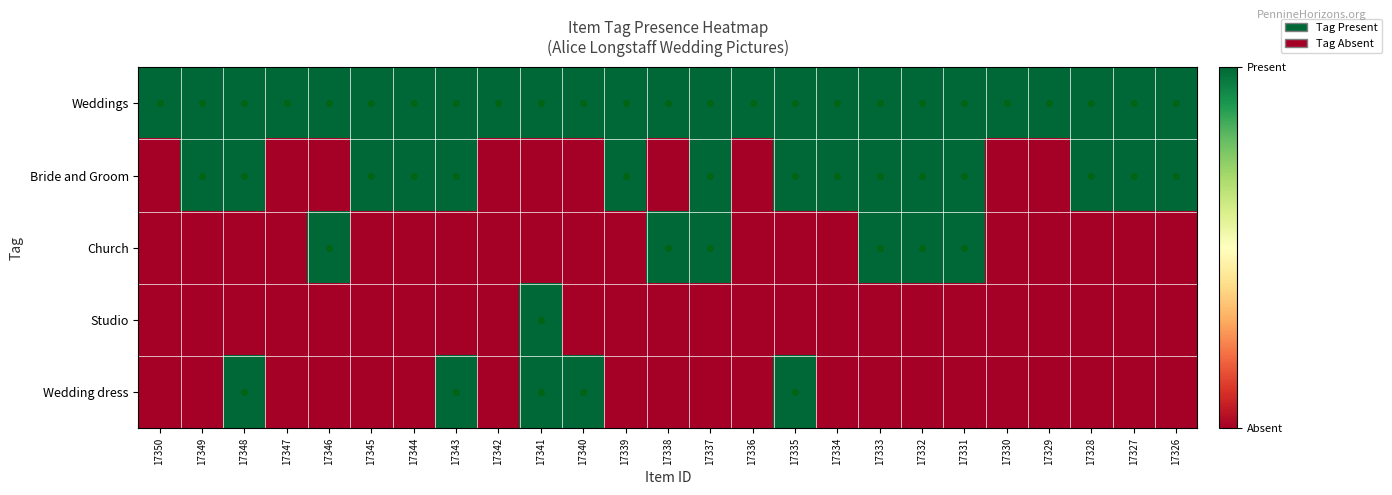

Reading right to left, transcribe all the data shown in this chart.

Weddings: 17326=1	17327=1	17328=1	17329=1	17330=1	17331=1	17332=1	17333=1	17334=1	17335=1	17336=1	17337=1	17338=1	17339=1	17340=1	17341=1	17342=1	17343=1	17344=1	17345=1	17346=1	17347=1	17348=1	17349=1	17350=1
Bride and Groom: 17326=1	17327=1	17328=1	17329=0	17330=0	17331=1	17332=1	17333=1	17334=1	17335=1	17336=0	17337=1	17338=0	17339=1	17340=0	17341=0	17342=0	17343=1	17344=1	17345=1	17346=0	17347=0	17348=1	17349=1	17350=0
Church: 17326=0	17327=0	17328=0	17329=0	17330=0	17331=1	17332=1	17333=1	17334=0	17335=0	17336=0	17337=1	17338=1	17339=0	17340=0	17341=0	17342=0	17343=0	17344=0	17345=0	17346=1	17347=0	17348=0	17349=0	17350=0
Studio: 17326=0	17327=0	17328=0	17329=0	17330=0	17331=0	17332=0	17333=0	17334=0	17335=0	17336=0	17337=0	17338=0	17339=0	17340=0	17341=1	17342=0	17343=0	17344=0	17345=0	17346=0	17347=0	17348=0	17349=0	17350=0
Wedding dress: 17326=0	17327=0	17328=0	17329=0	17330=0	17331=0	17332=0	17333=0	17334=0	17335=1	17336=0	17337=0	17338=0	17339=0	17340=1	17341=1	17342=0	17343=1	17344=0	17345=0	17346=0	17347=0	17348=1	17349=0	17350=0